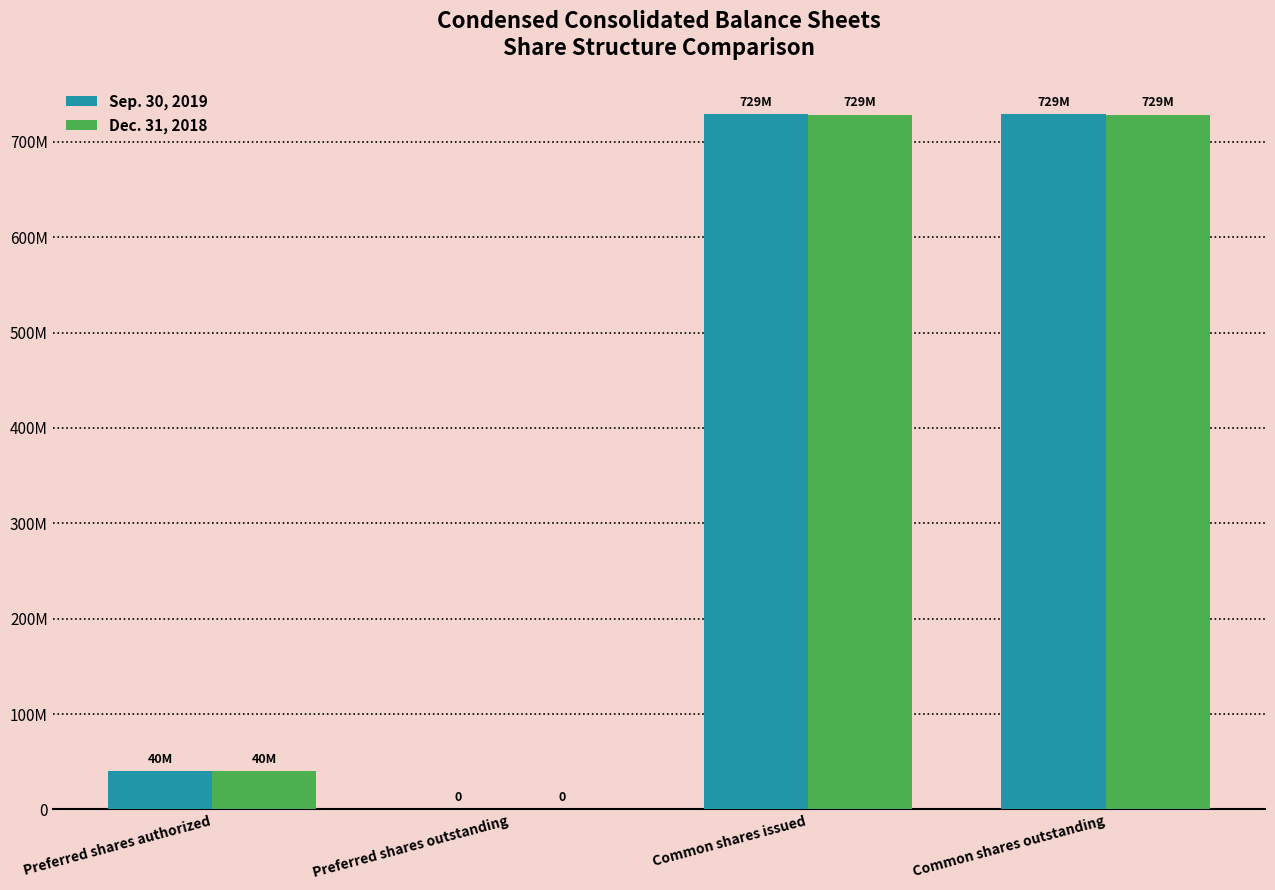

At Common shares issued, list the series in order from largest to smallest.

Sep. 30, 2019, Dec. 31, 2018